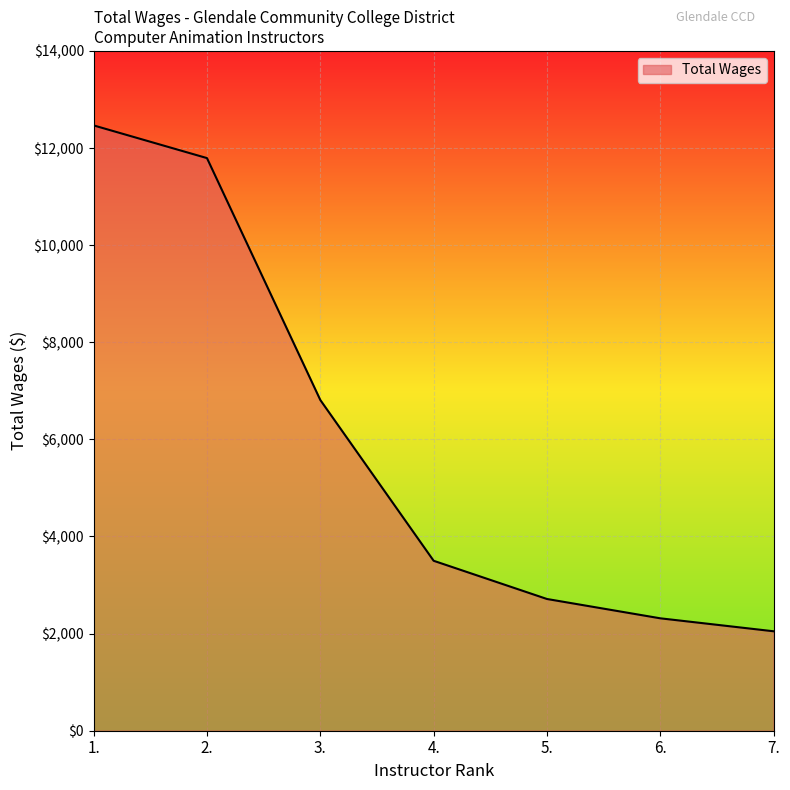

The value at 1. is 12466. True or false?

True